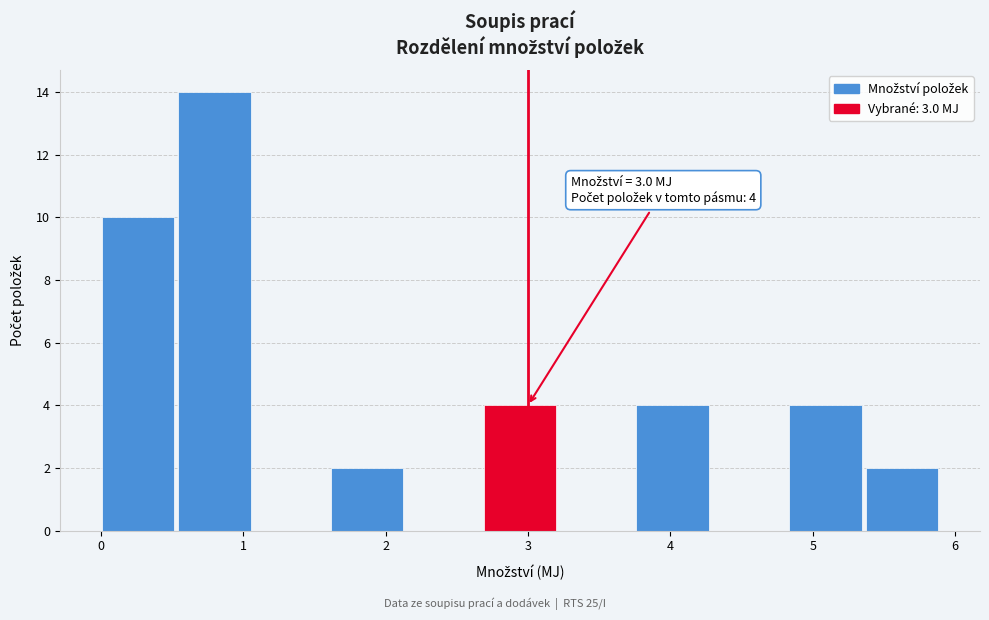

Over which range of the x-axis is the bar tallest?

0.5 to 1.1